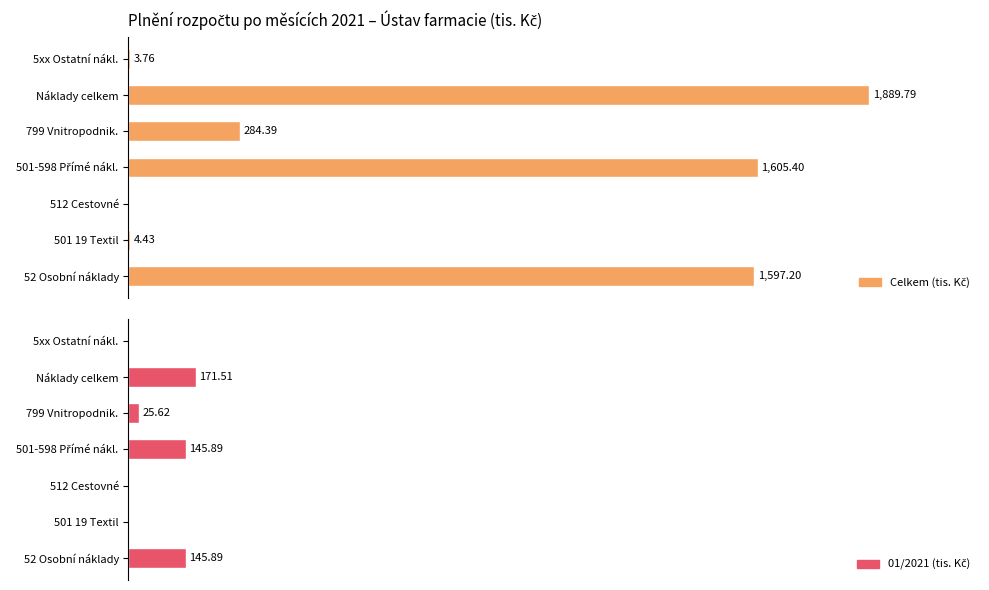

What is the difference between the second highest and second lowest values in the Celkem (tis. Kč) series?

84.8